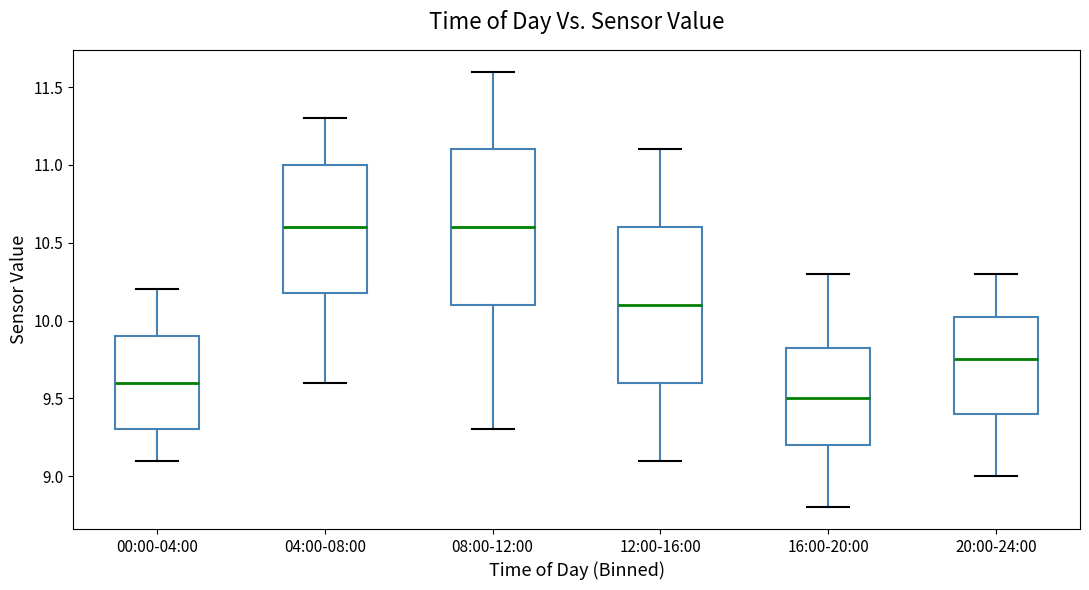

Where does the upper whisker of the box for 20:00-24:00 end on the y-axis? The values are not printed on the chart, so give them approximately, as read against the axis.

10.30